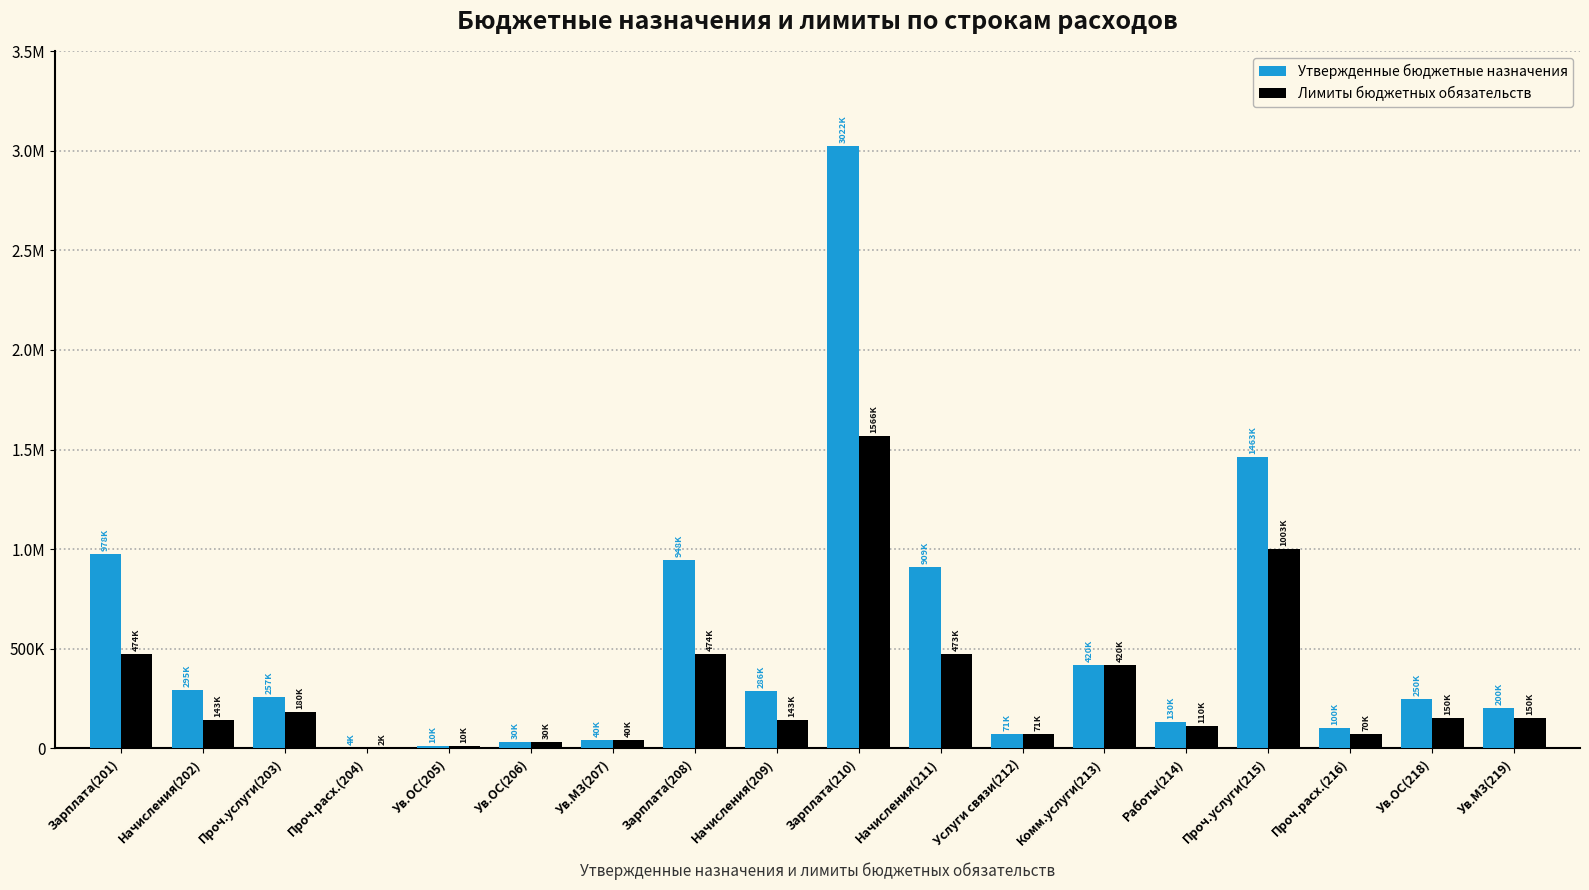

Reading left to right, extract all data points from this chart.

Утвержденные бюджетные назначения: 978000	295000	257000	4000	10000	30000	40000	948000	286000	3022000	909000	71000	420000	130000	1463900	100000	250000	200000
Лимиты бюджетных обязательств: 474000	143000	180000	2000	10000	30000	40000	474000	143000	1566000	473000	71000	420000	110000	1003100	70000	150000	150000